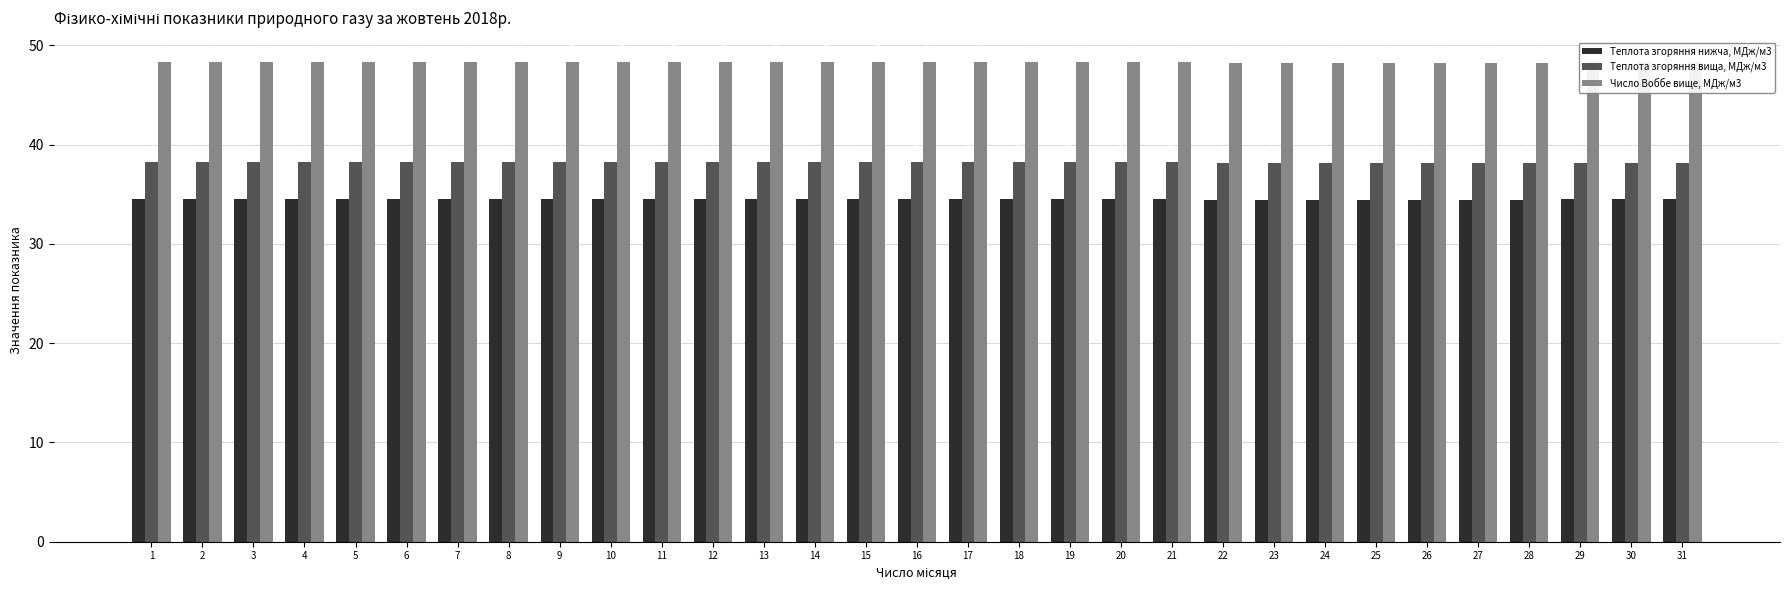

The Теплота згоряння нижча, МДж/м3 series shows 55.6 at 27. True or false?

False